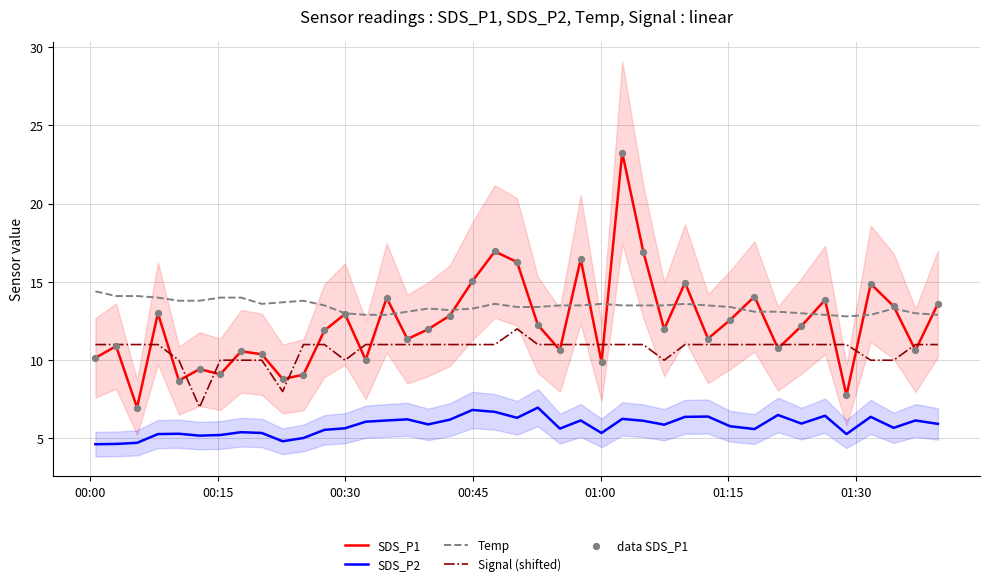

What is the minimum value for Signal (shifted)?

7.0